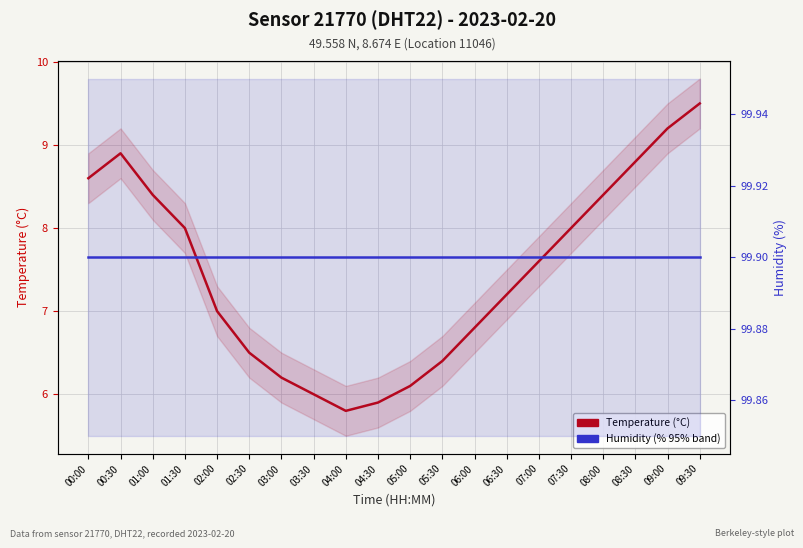

Rank the series at 02:30 from lowest to highest value.

Temperature (°C), Humidity (%)